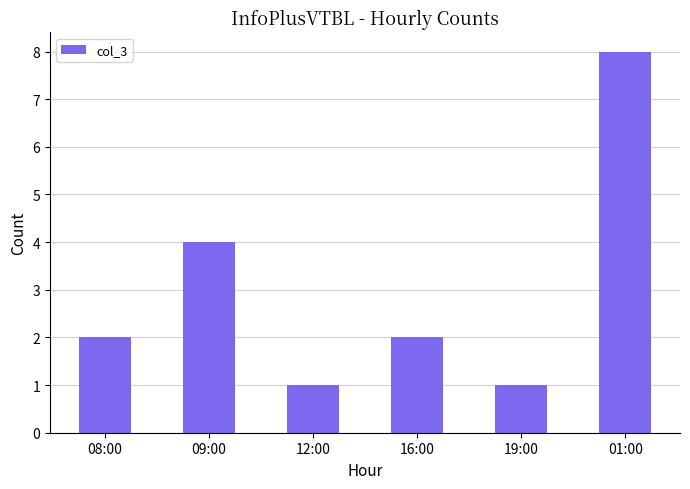

True or false: the data shows 2 at 16:00.

True